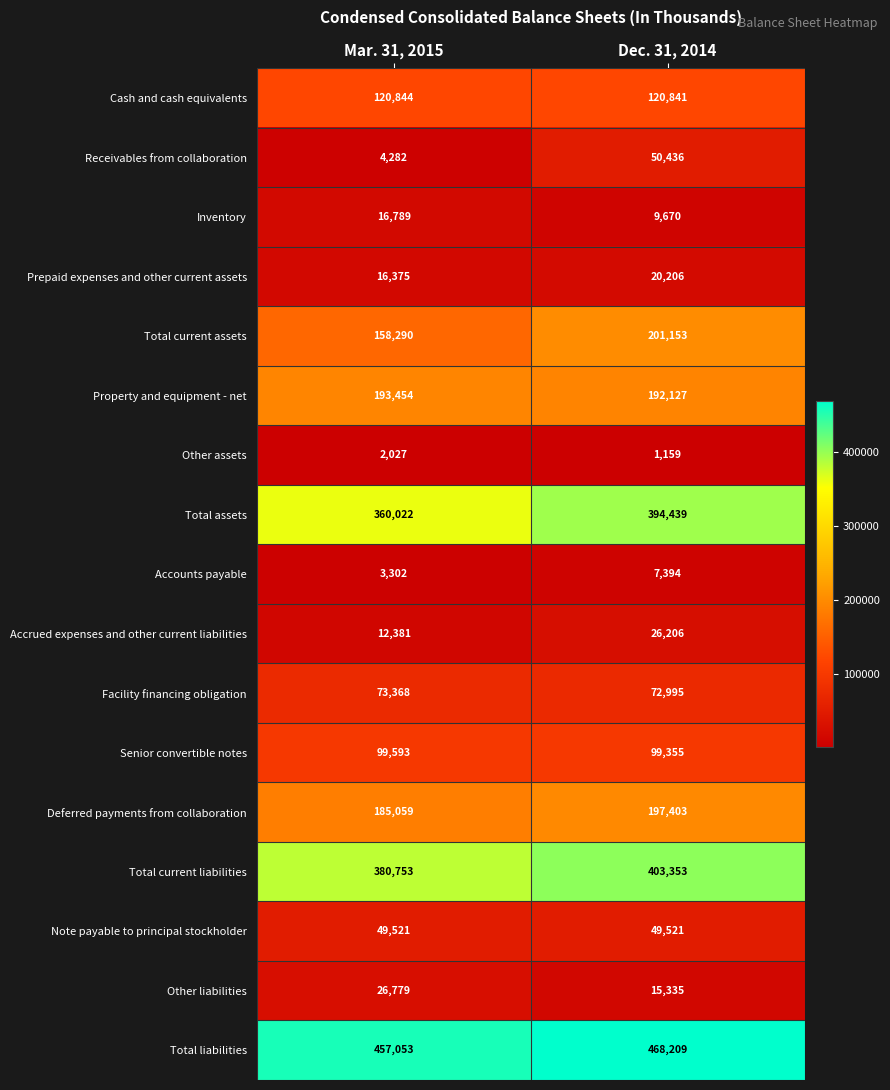

What is the average value of the Other assets series?

1593